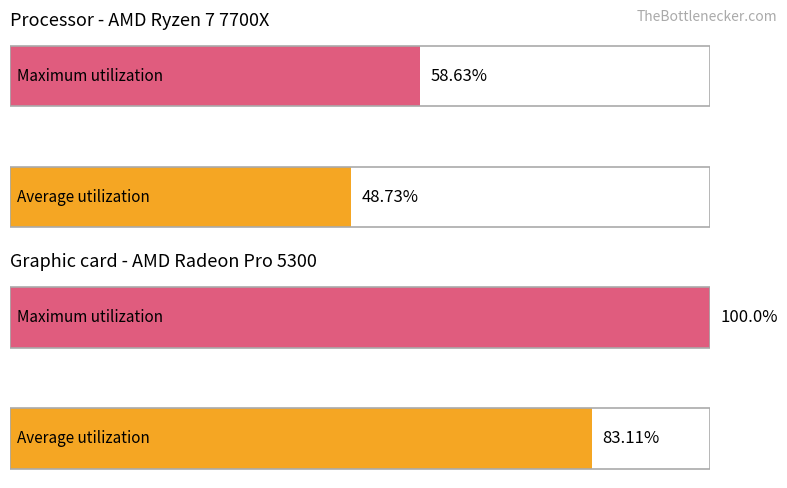

What is the minimum value shown in the chart?

48.7